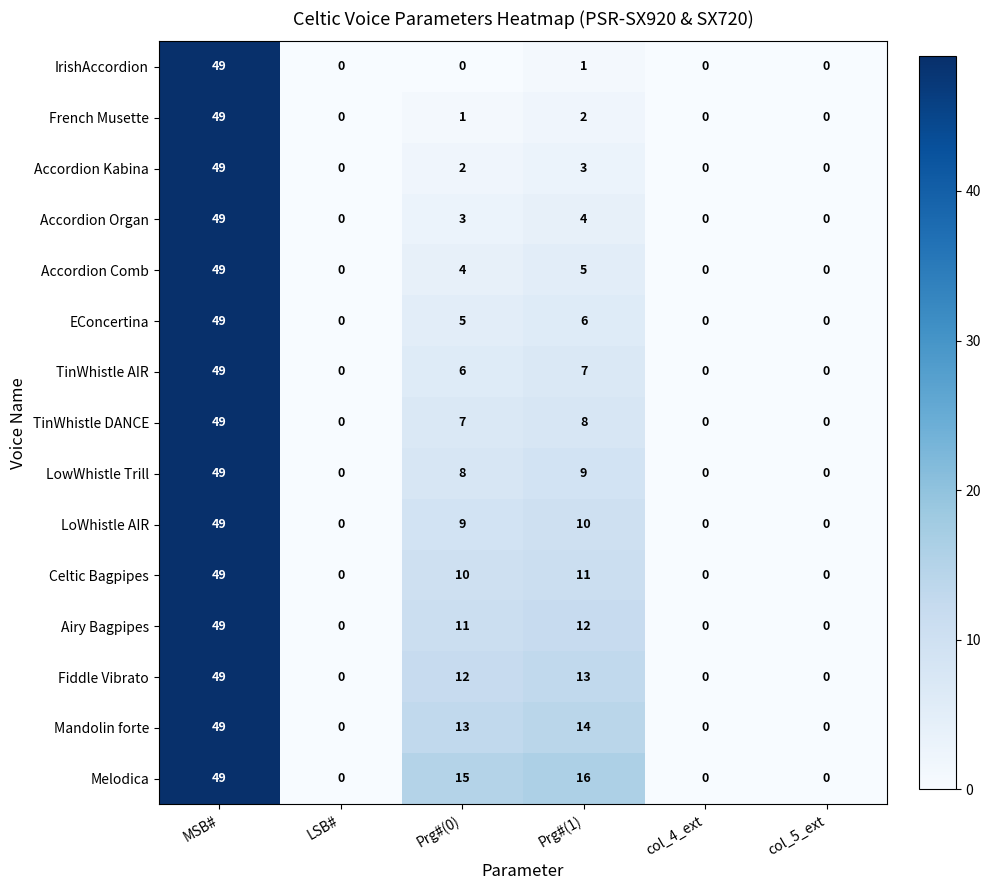

Rank the series at Prg#(0) from highest to lowest value.

Melodica, Mandolin forte, Fiddle Vibrato, Airy Bagpipes, Celtic Bagpipes, LoWhistle AIR, LowWhistle Trill, TinWhistle DANCE, TinWhistle AIR, EConcertina, Accordion Comb, Accordion Organ, Accordion Kabina, French Musette, IrishAccordion